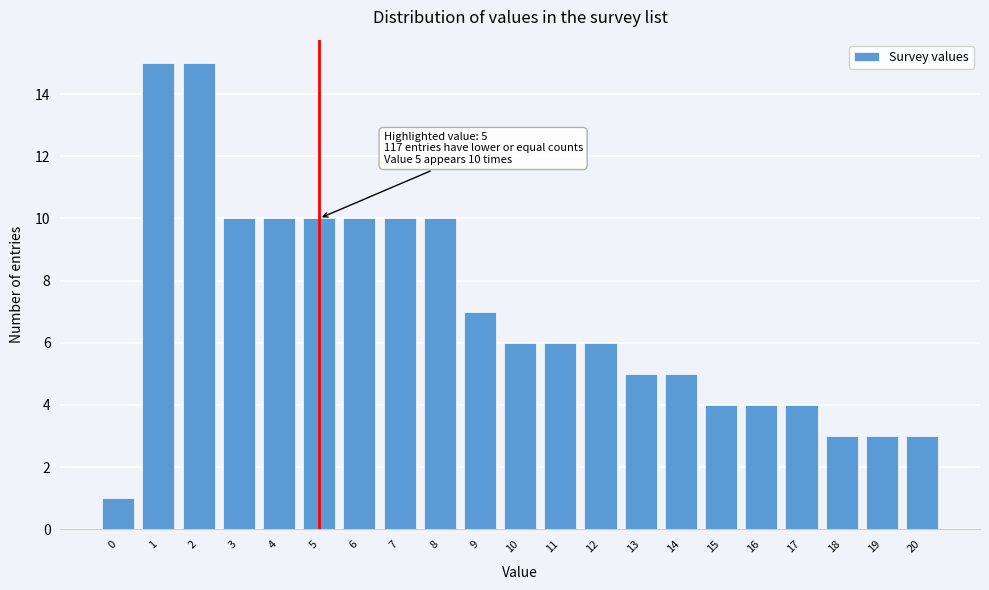

Reading right to left, what are all the values shown in this chart?

20=3	19=3	18=3	17=4	16=4	15=4	14=5	13=5	12=6	11=6	10=6	9=7	8=10	7=10	6=10	5=10	4=10	3=10	2=15	1=15	0=1